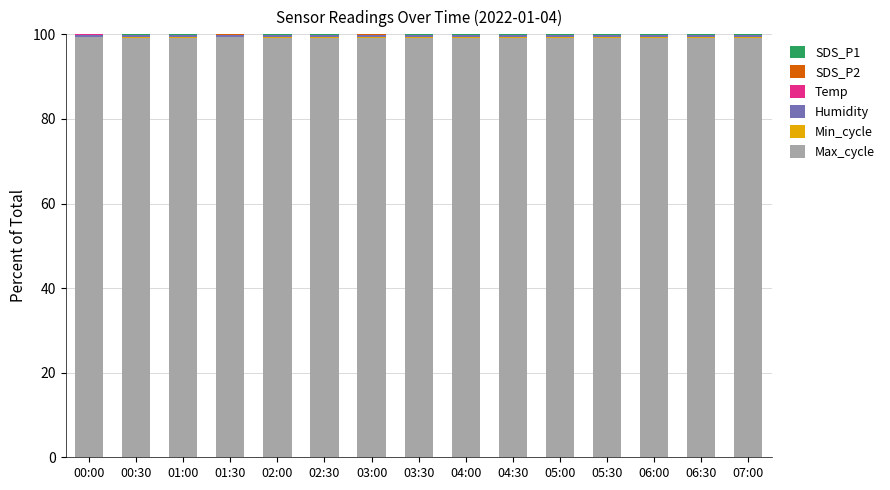

True or false: Max_cycle has a value of 21.8 at 01:00.

False